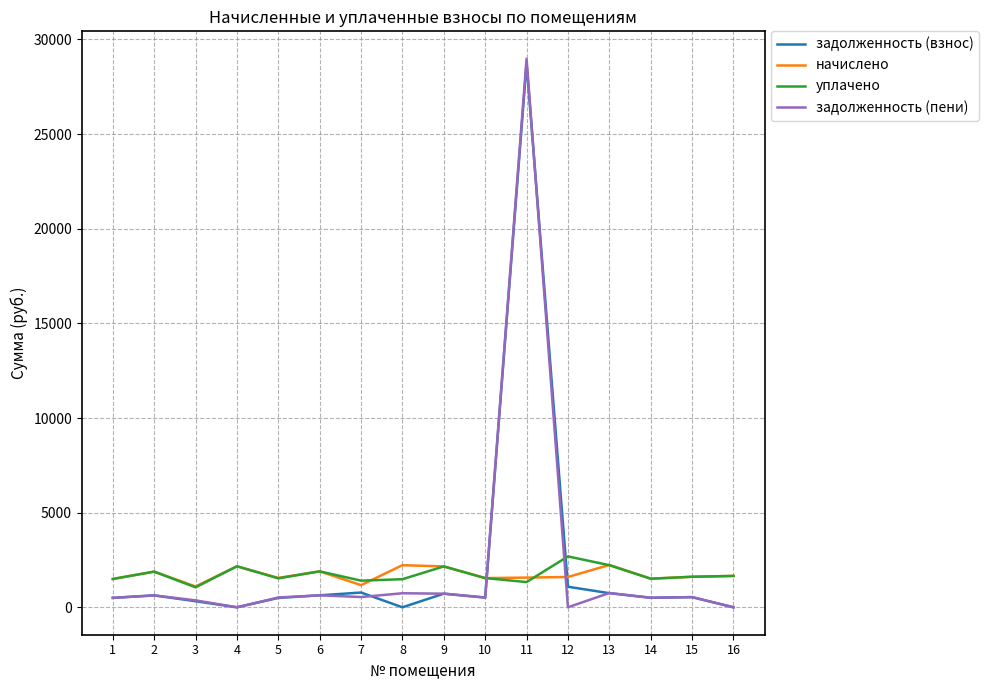

How many interior local valleys does the уплачено series have?

5